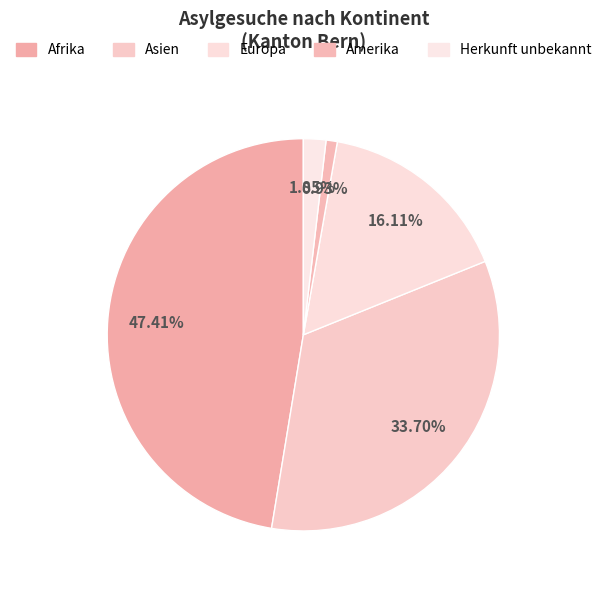

How many slices are in this pie chart?

5